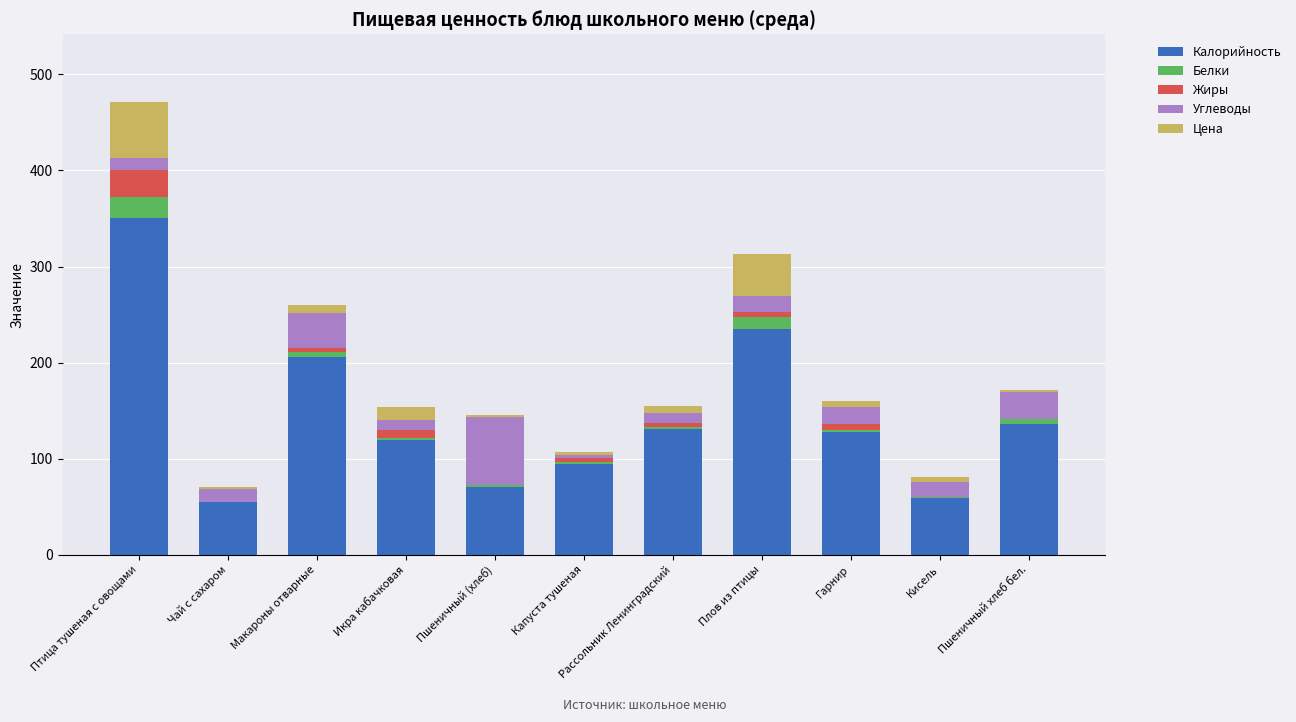

The value of Калорийность at Птица тушеная с овощами is 463.7. True or false?

False